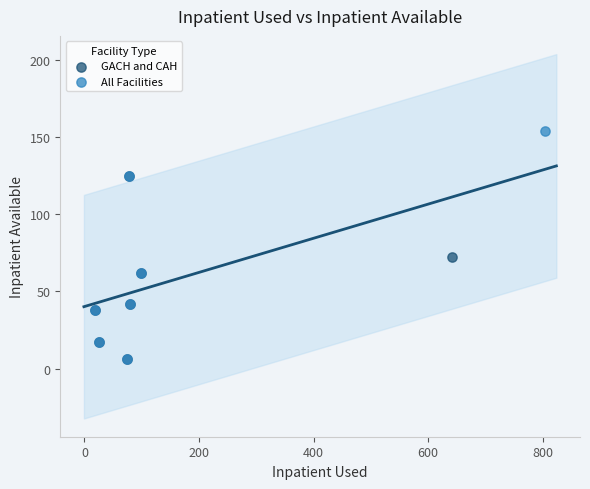

Which series contains the highest Y value?

All Facilities